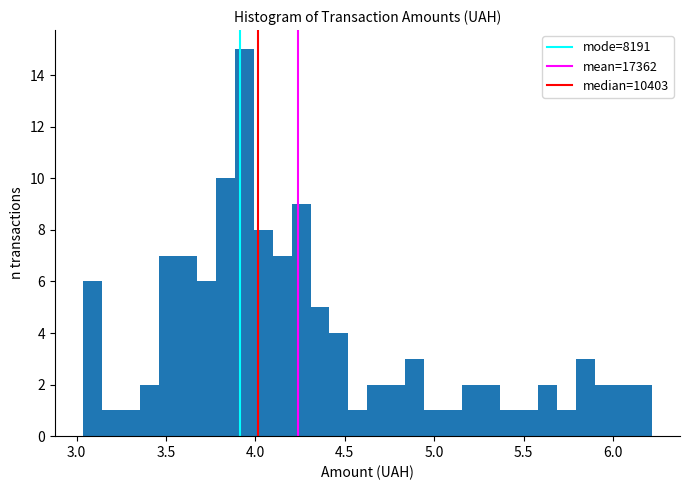

Around what value on the x-axis is the tallest bar? Give the approximate position of its centre, as read against the axis.

3.95